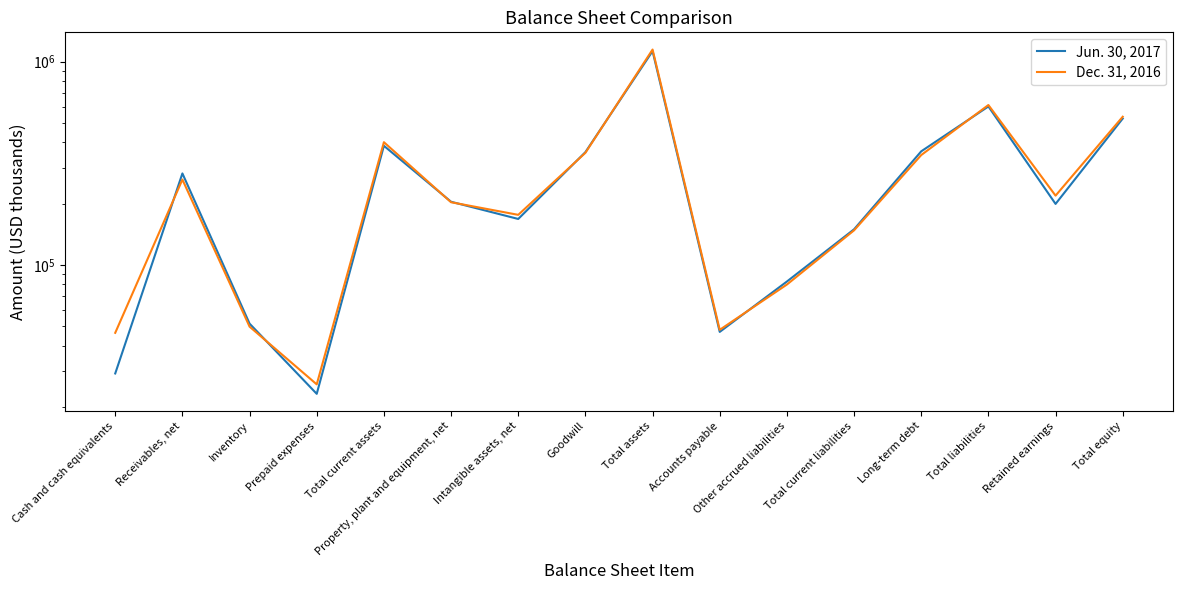

Reading left to right, transcribe all the data shown in this chart.

Jun. 30, 2017: 29154	281642	51293	23140	385229	204265	168069	358576	1126577	46709	82676	149472	361865	601883	199347	524694
Dec. 31, 2016: 46216	262773	49571	25764	401357	203130	176104	355786	1147418	47817	79904	147721	346911	611781	218947	535637